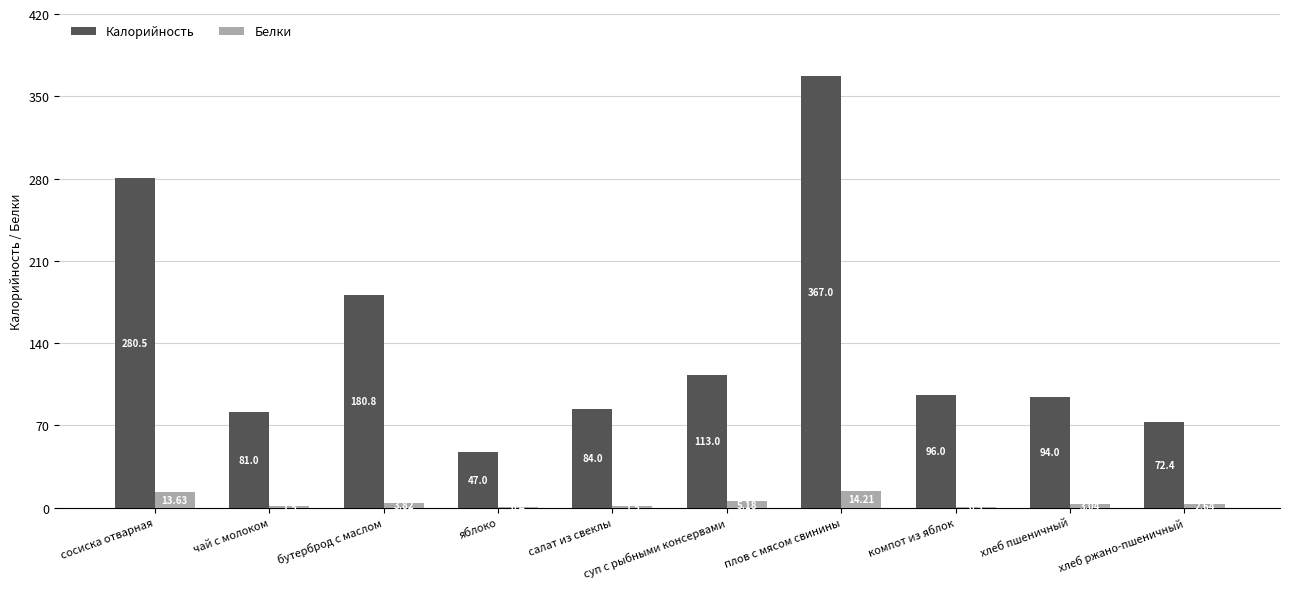

Is the value of Калорийность at компот из яблок greater than the value of Белки at хлеб пшеничный?

Yes